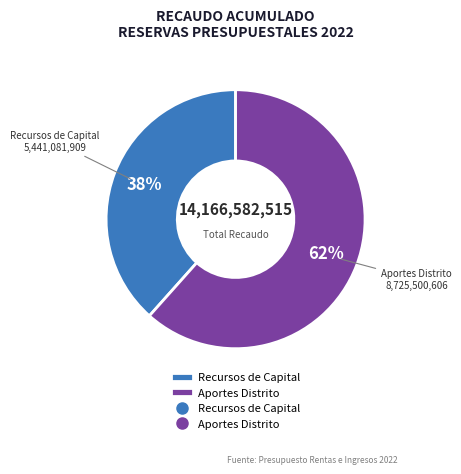

The Recursos de Capital slice represents 29% of the pie. True or false?

False